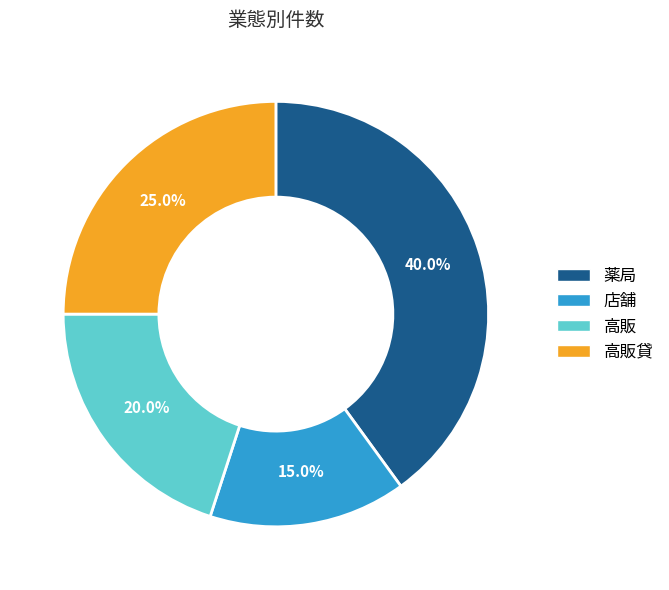

How many slices are in this pie chart?

4